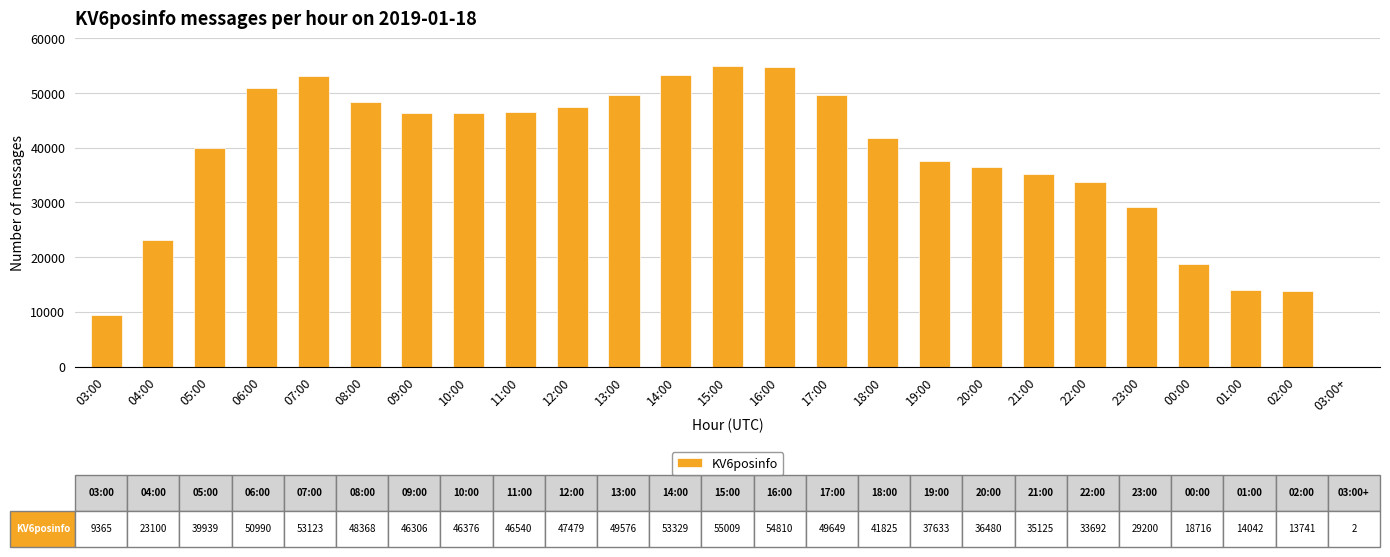

What is the greatest value displayed?

55009